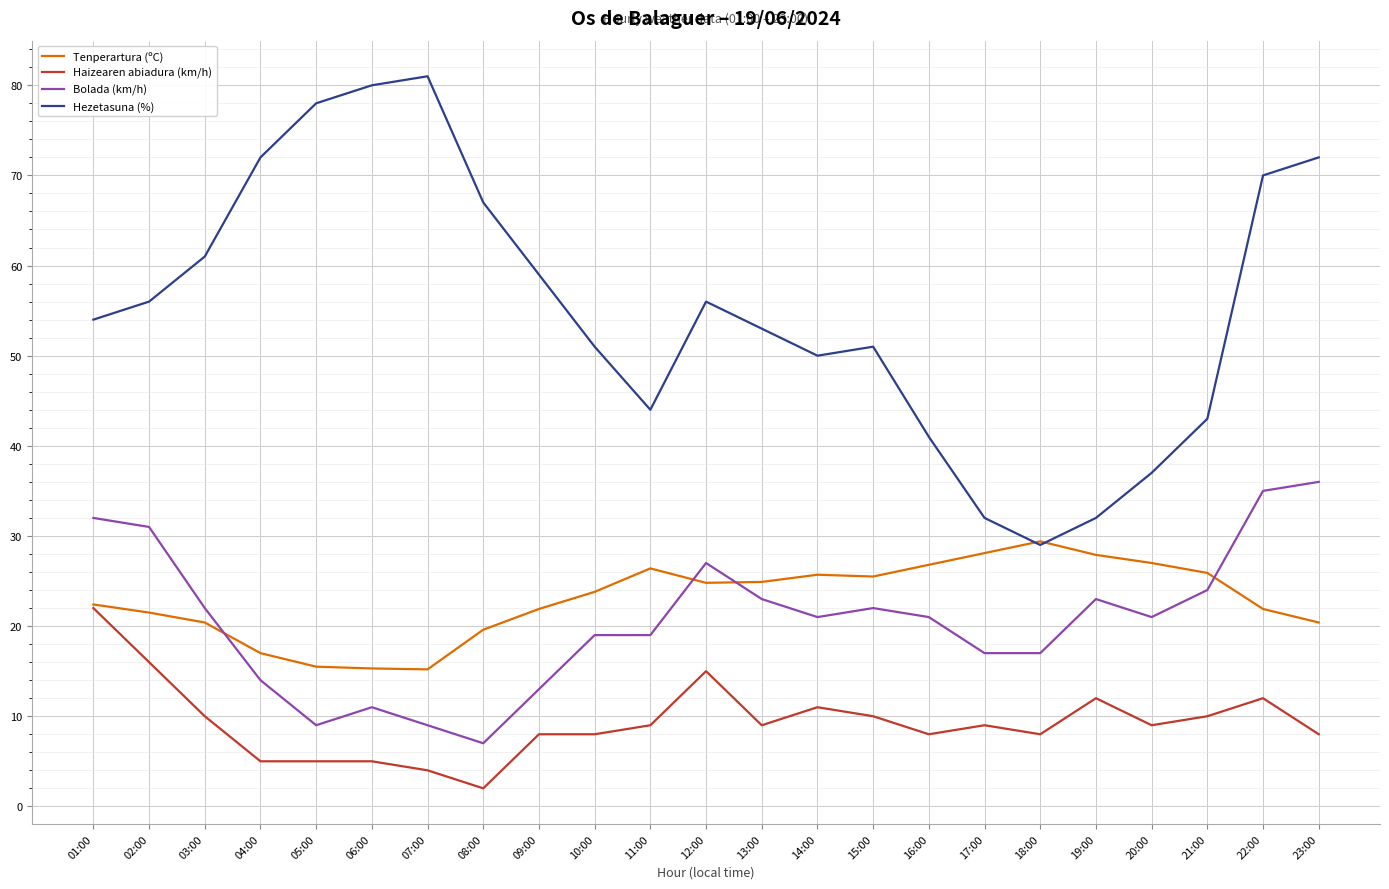

What is the spread (max minus min) of values at 19:00?

20.0